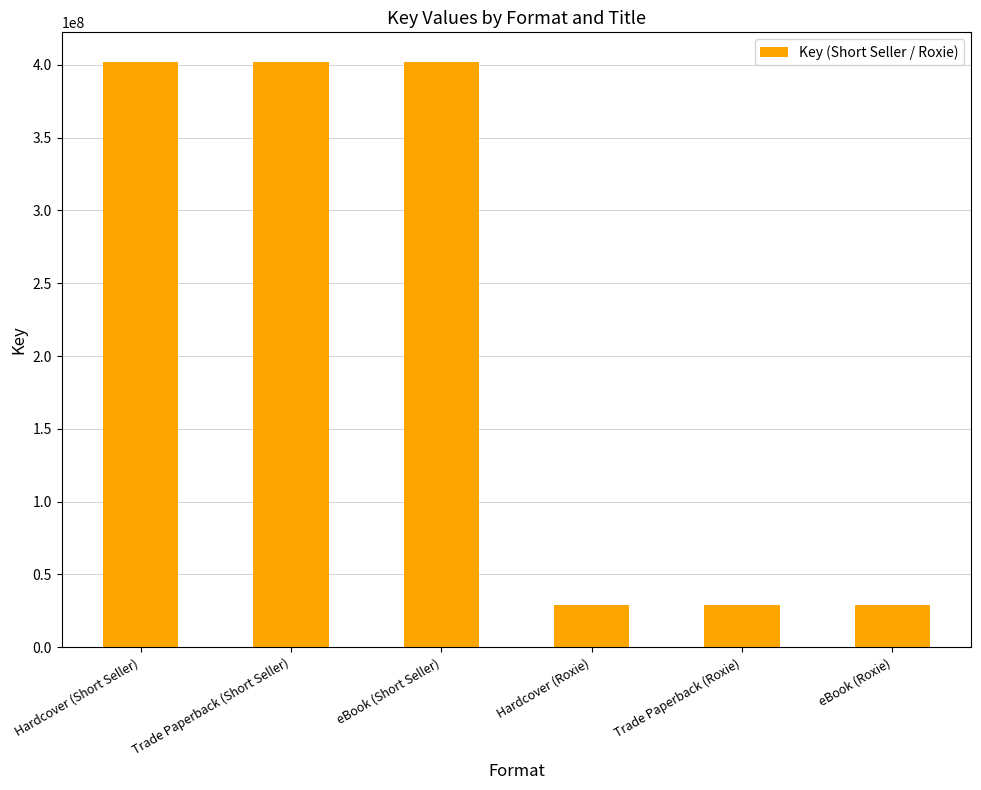

What position from the left is eBook (Short Seller)?

3